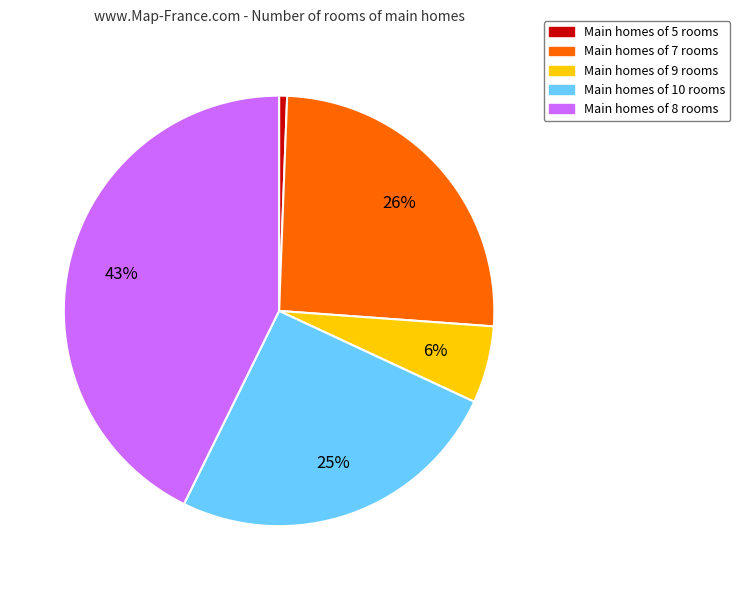

How many segments does this pie chart have?

5